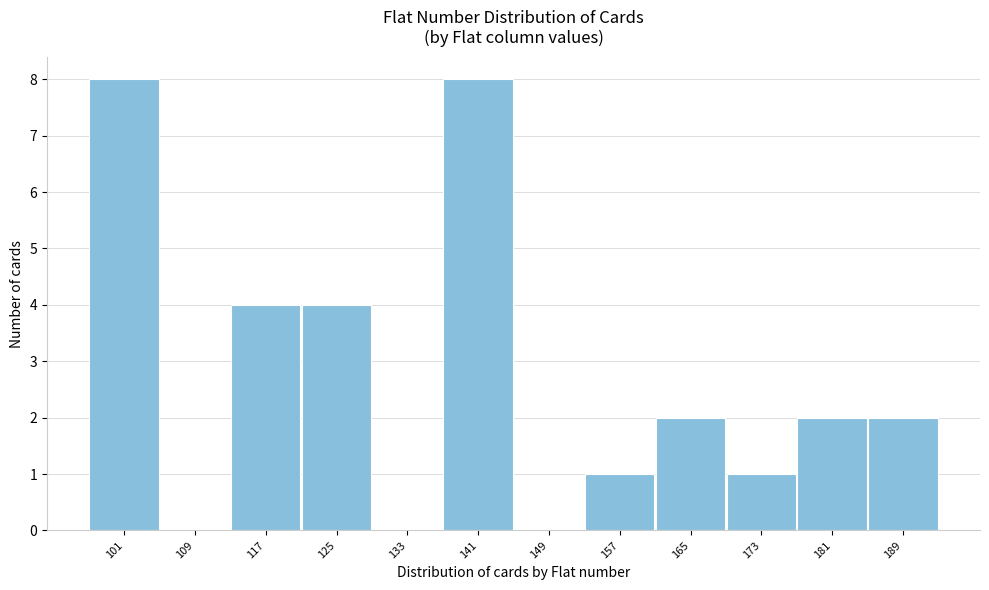

Reading right to left, extract all data points from this chart.

189=2	181=2	173=1	165=2	157=1	149=0	141=8	133=0	125=4	117=4	109=0	101=8